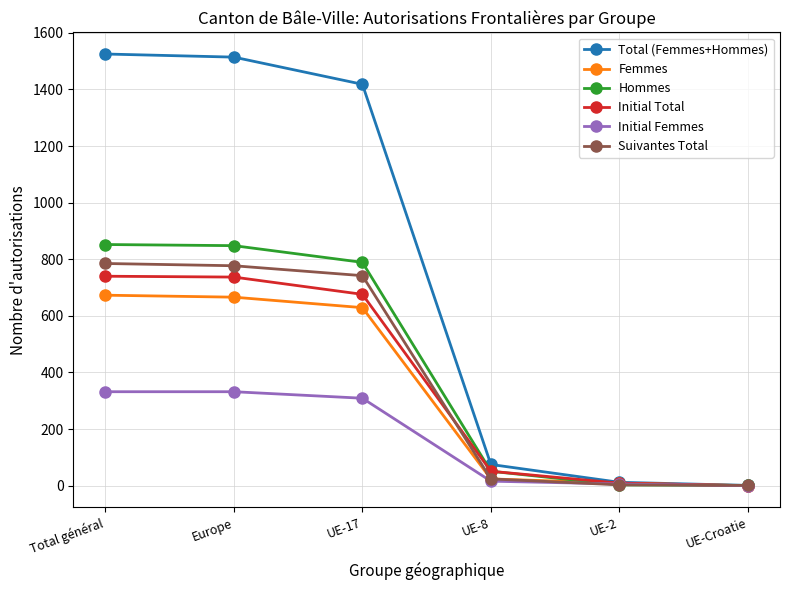

What position from the left is Europe?

2